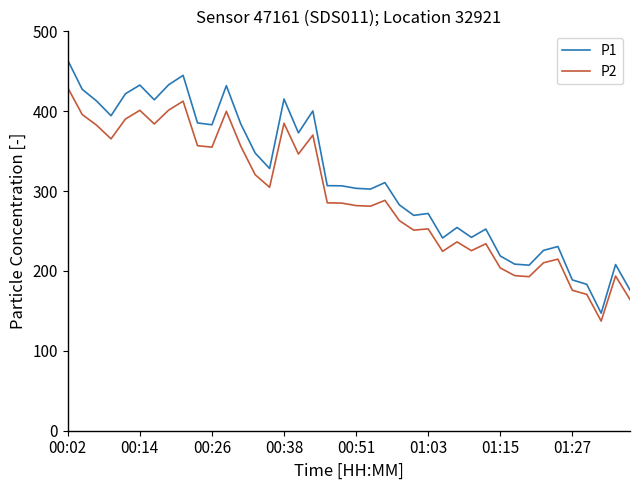

Which series has the largest total across all categories?

P1